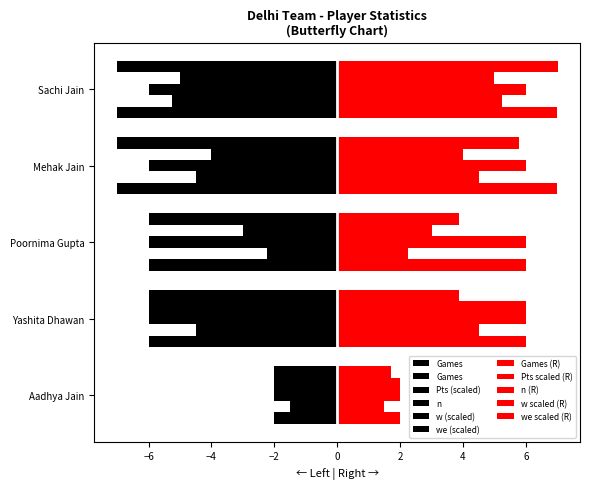

What is the difference between the values at Sachi Jain and Aadhya Jain?

5